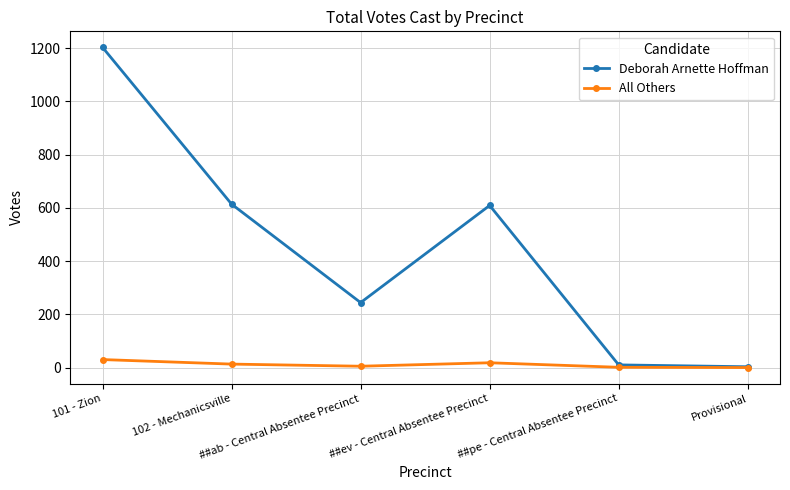

At which category is the sum across all series the highest?

101 - Zion